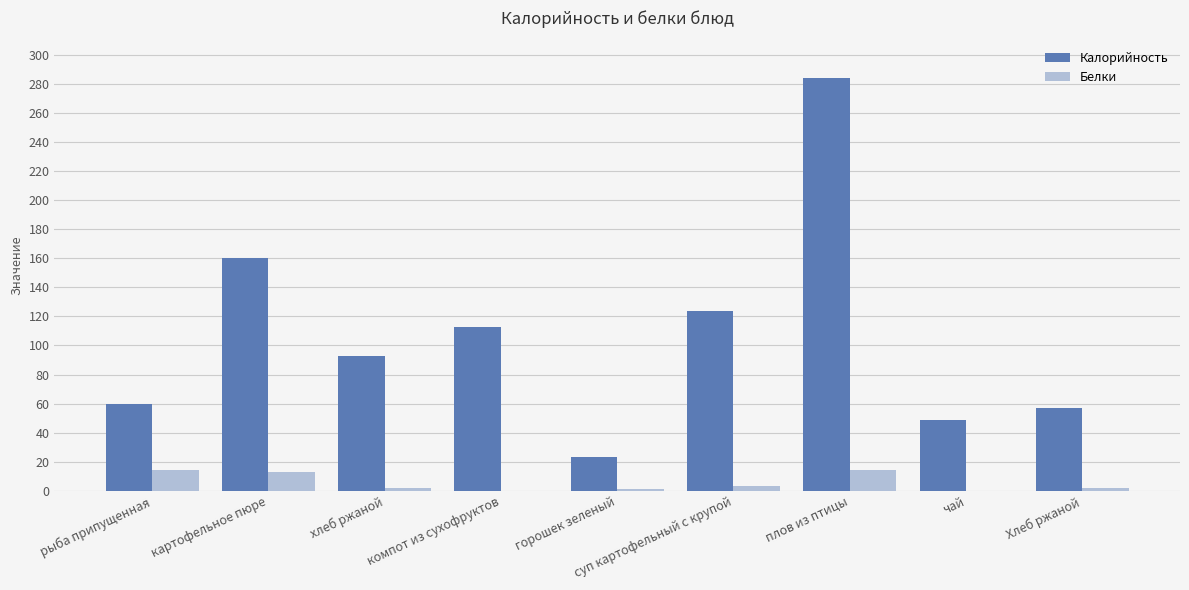

What is the sum of all Калорийность values?

963